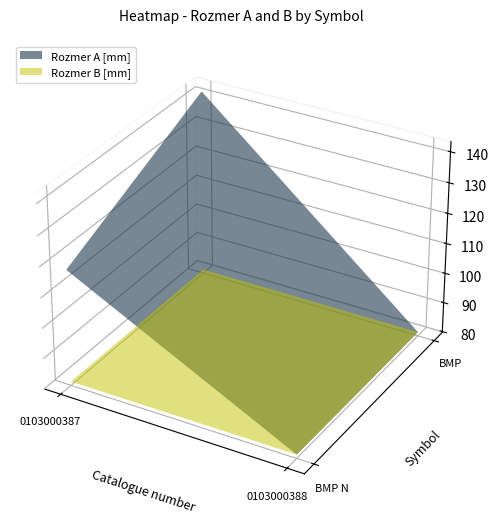

Is it true that BMP N equals 81 at BMP?

True